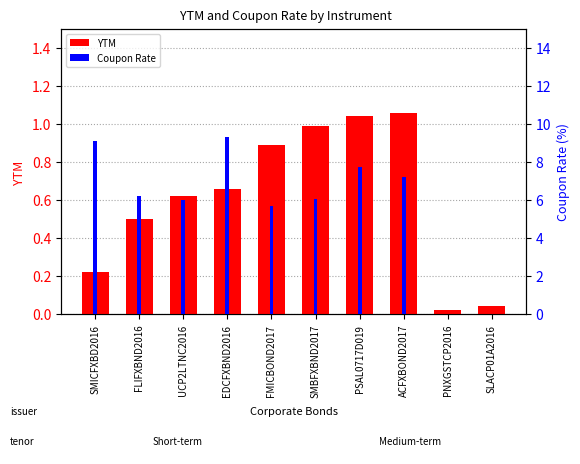

What is the sum of all YTM values?

6.0